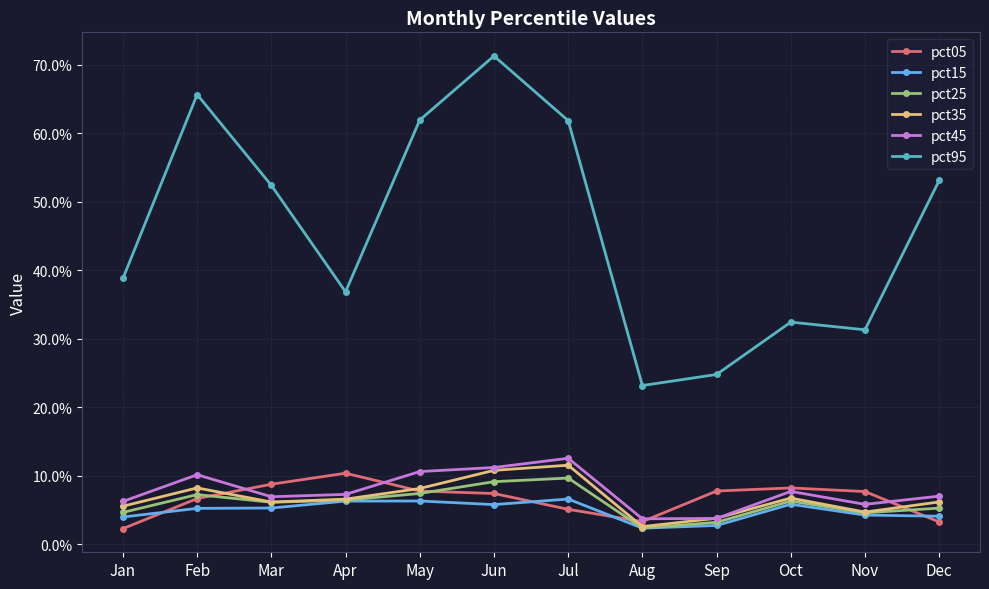

Which series has the largest total across all categories?

pct95